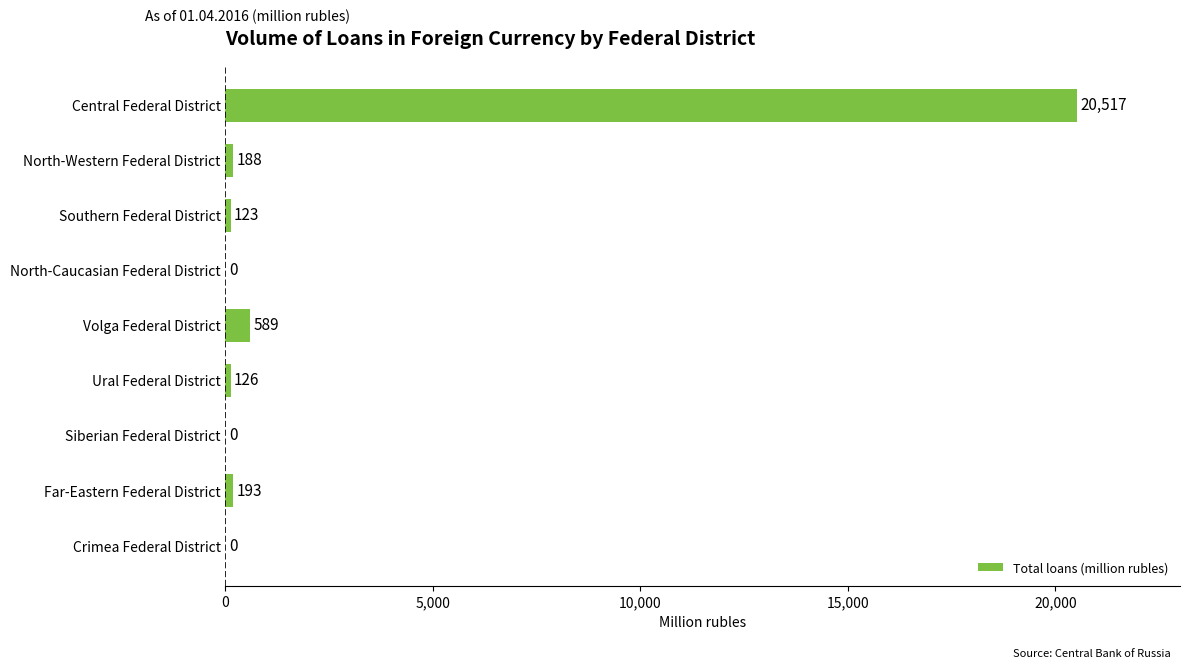

Does the chart contain stacked bars?

No